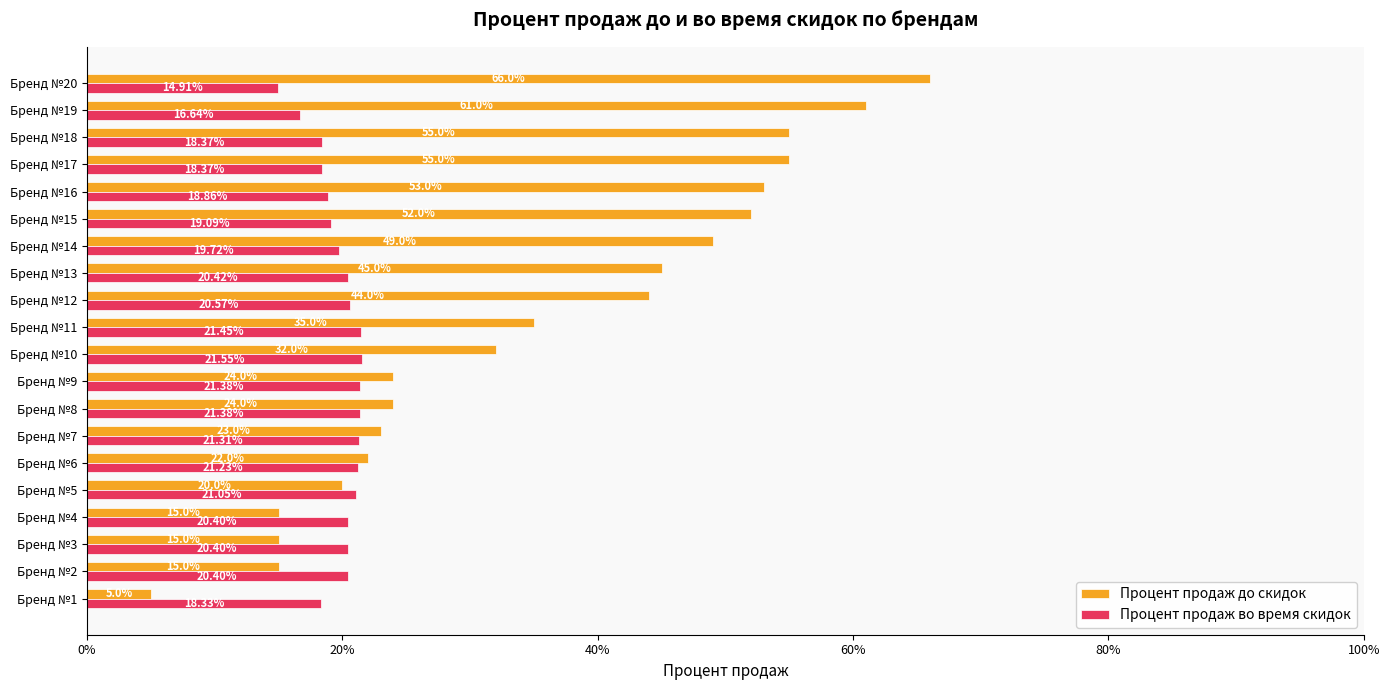

What are all the series names shown in the legend?

Процент продаж до скидок, Процент продаж во время скидок